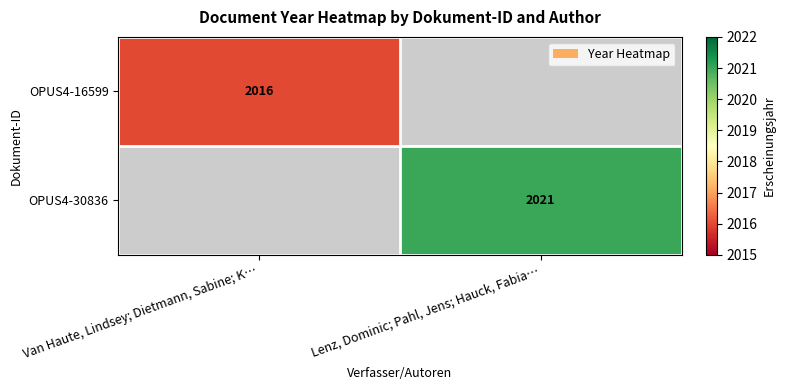

The value of OPUS4-16599 at Van Haute, Lindsey; Dietmann, Sabine; K… is 2016. True or false?

True